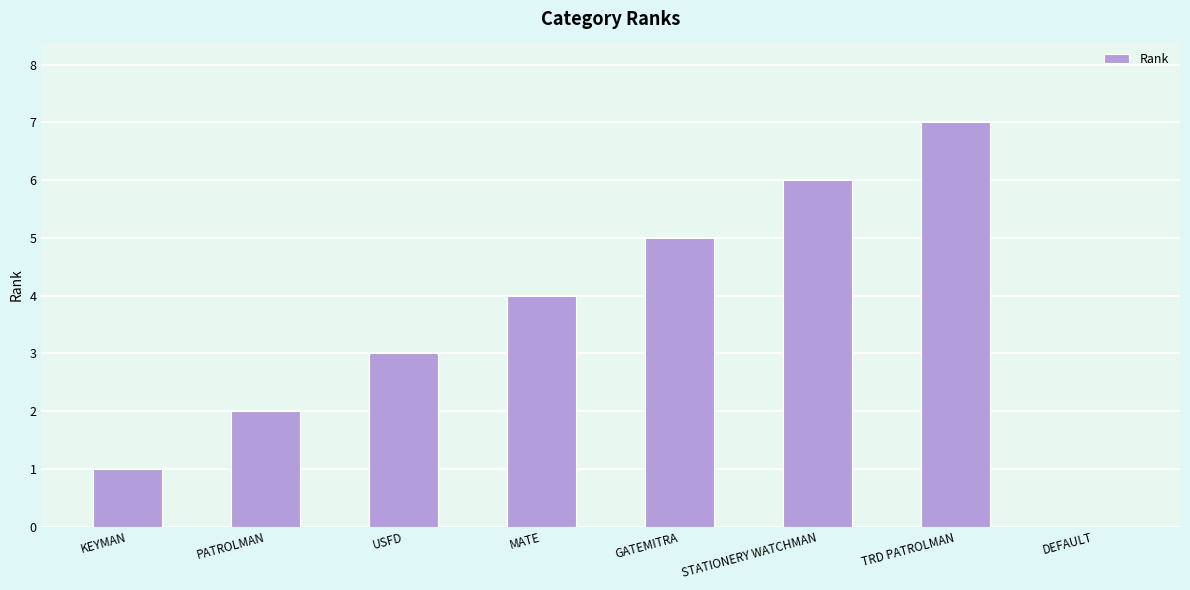

What is the sum of all values?

28